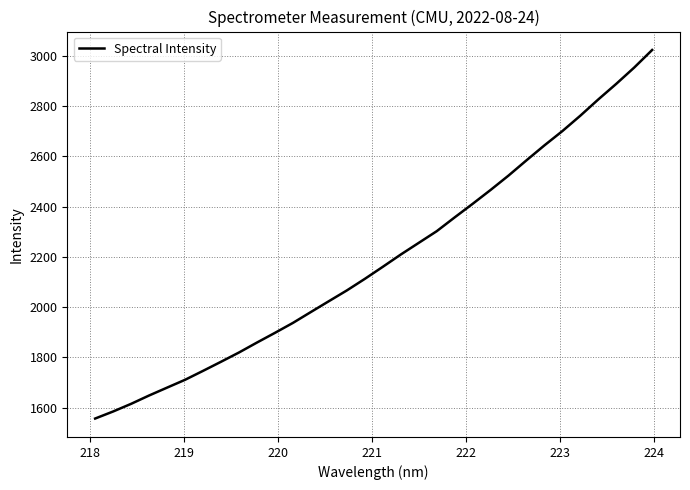

What is the sum of all values?

70092.1